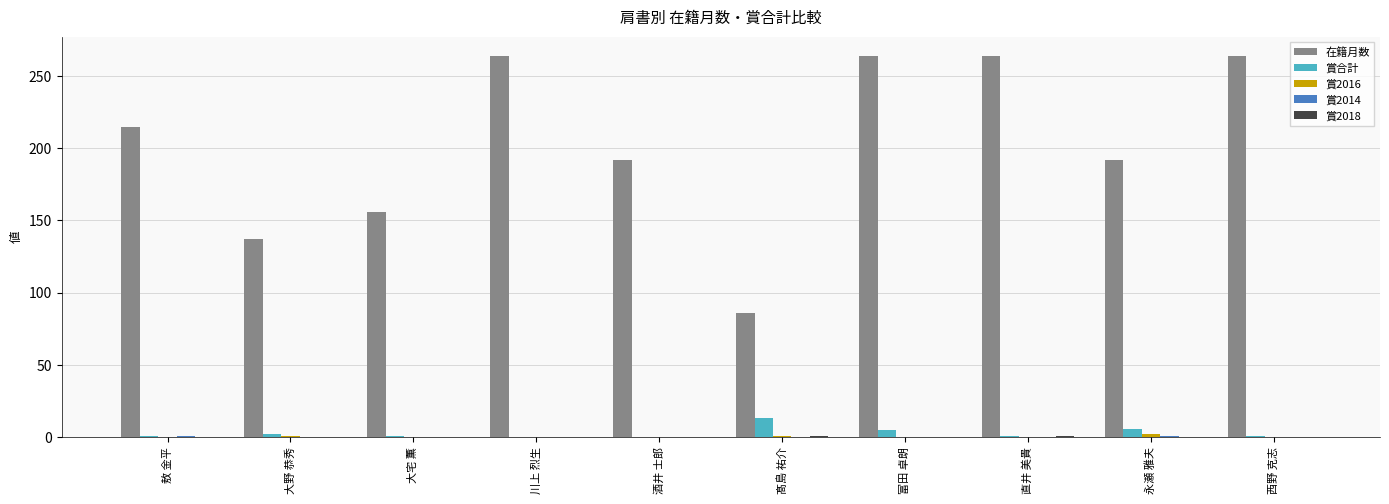

Which series has the largest range (max minus min)?

在籍月数